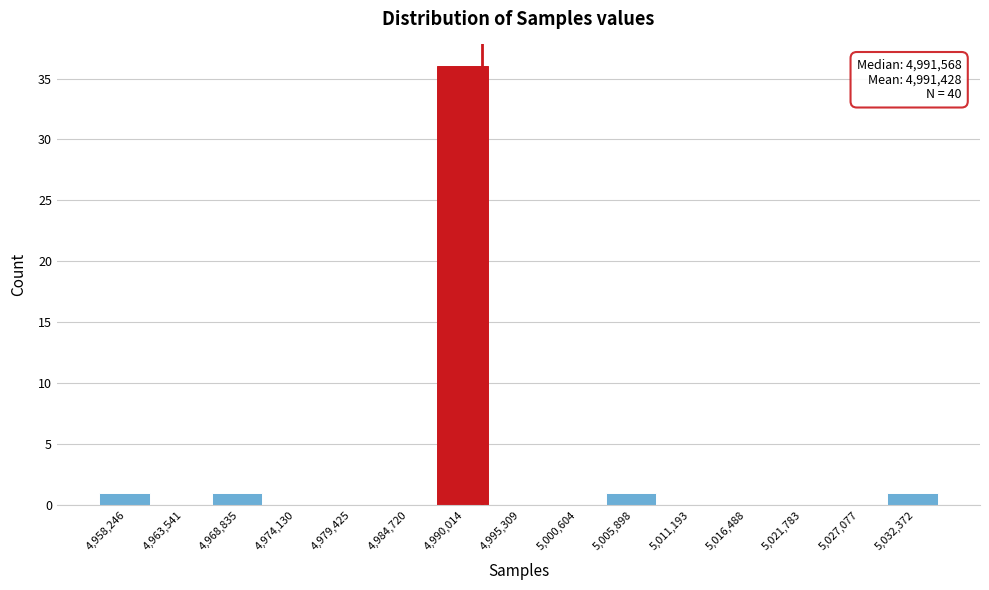

Which range on the x-axis has the tallest bar?

4987000 to 4993000